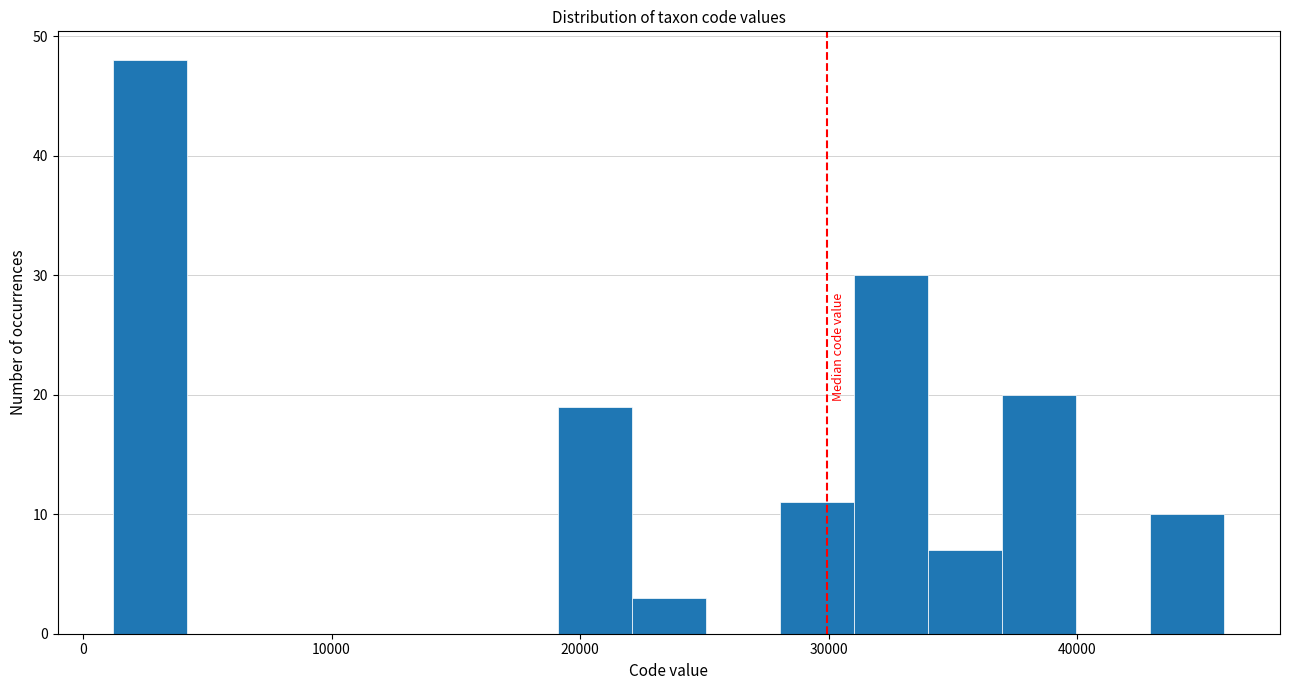

Read against the x-axis, roughly where is the centre of the tallest bar?

3000